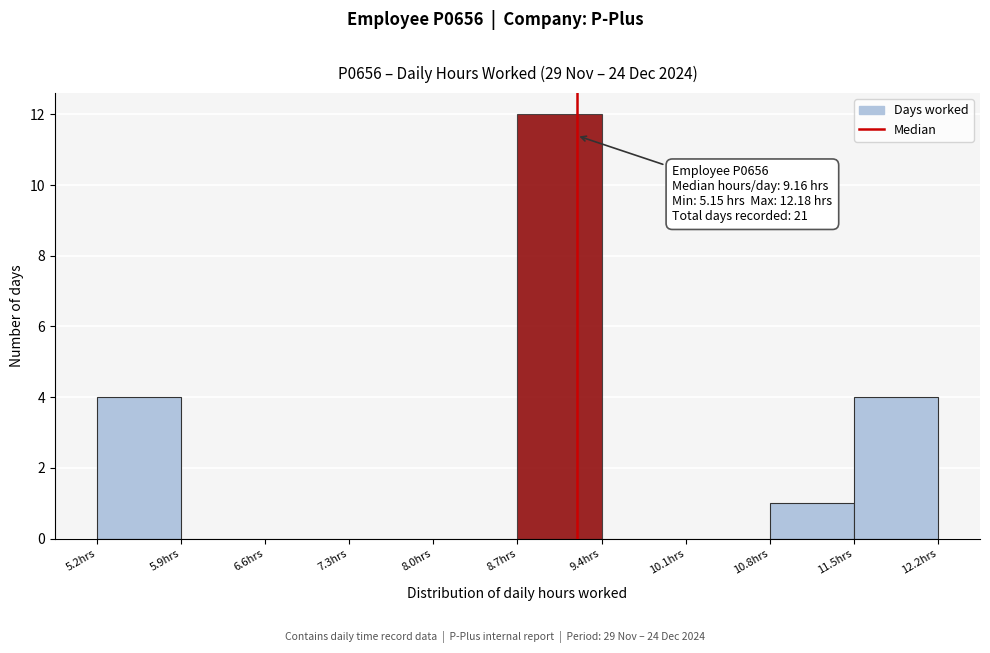

Which range on the x-axis has the tallest bar?

8.7 to 9.4